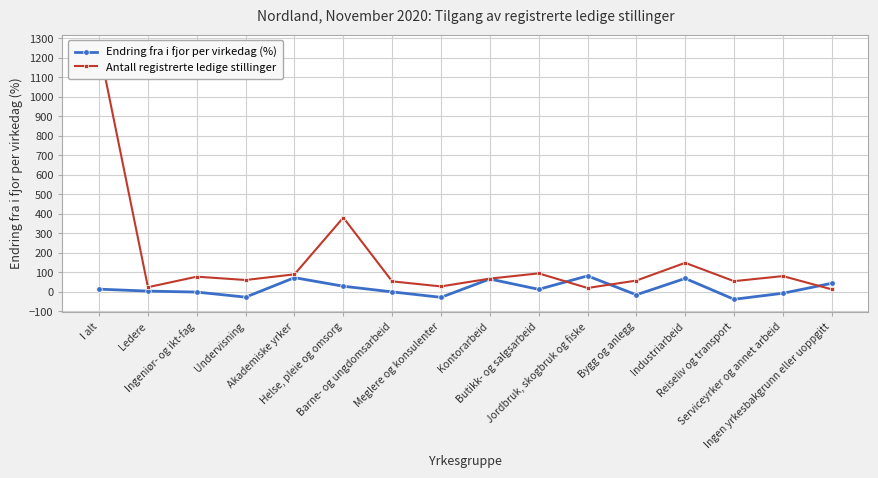

Where is the first local minimum for Endring fra i fjor per virkedag (%)?

Undervisning